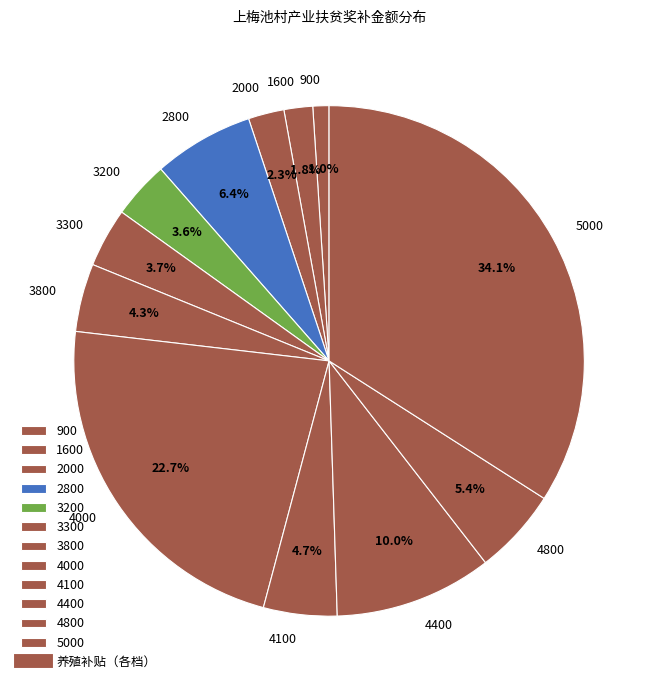

Which has a higher value, 4000 or 1600?

4000